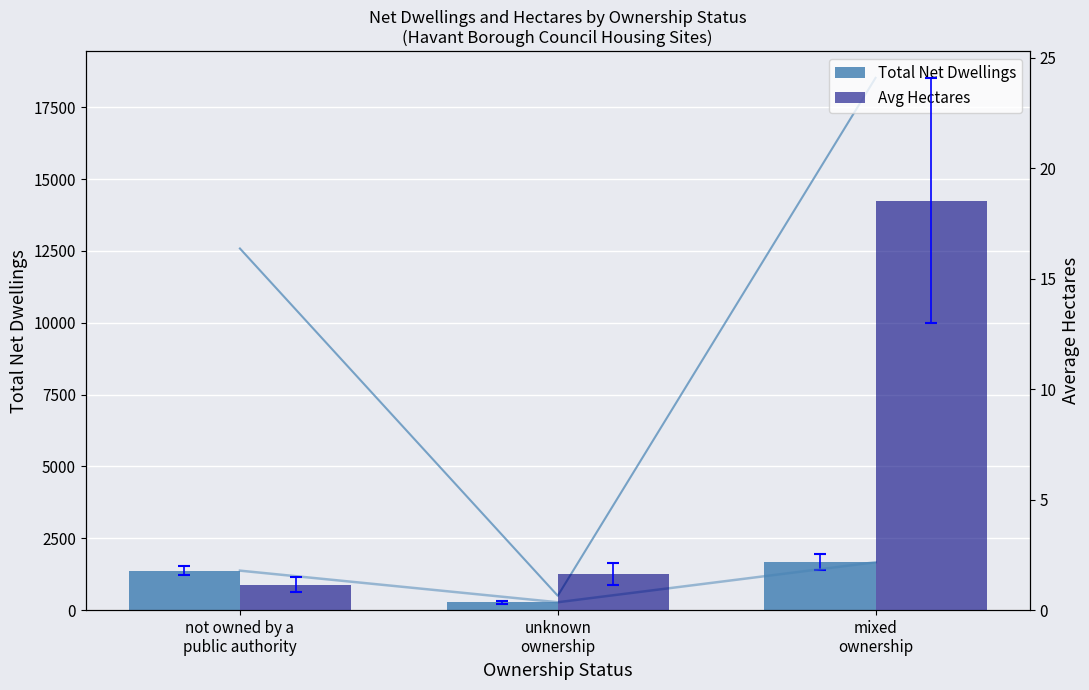

How many series are shown in this chart?

2